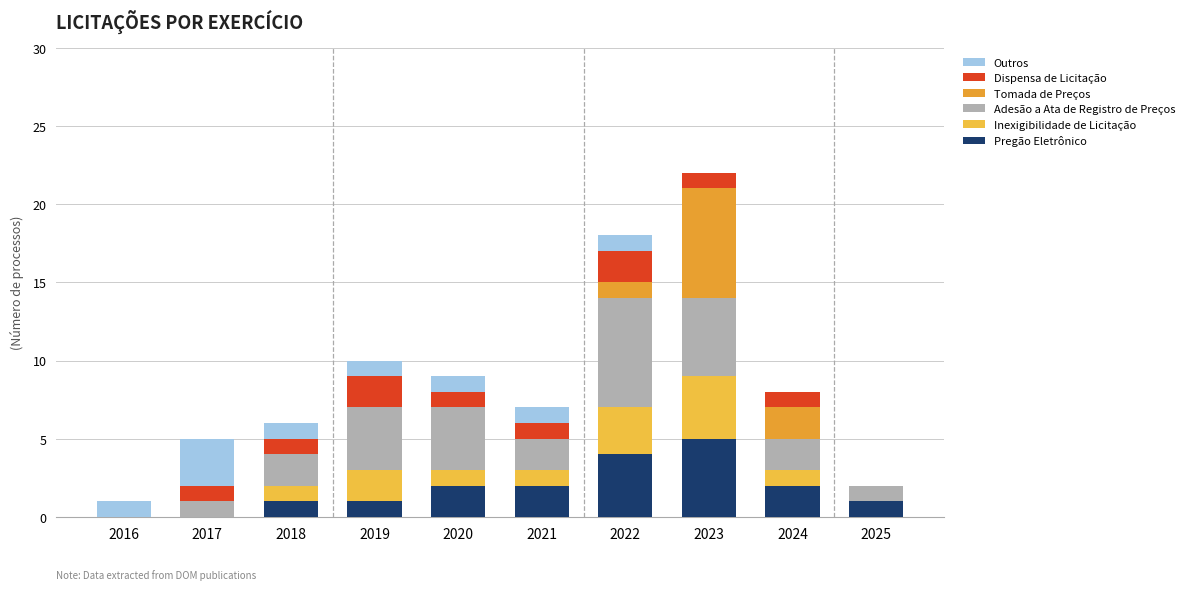

Does the chart contain stacked bars?

Yes